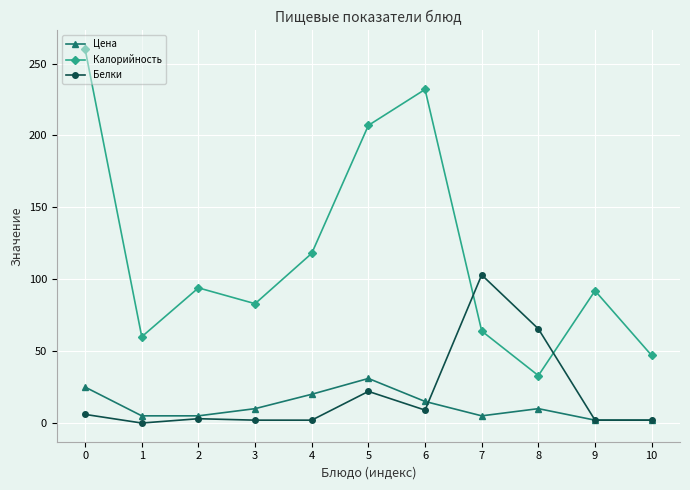

How many Цена values are between 5 and 20?

7